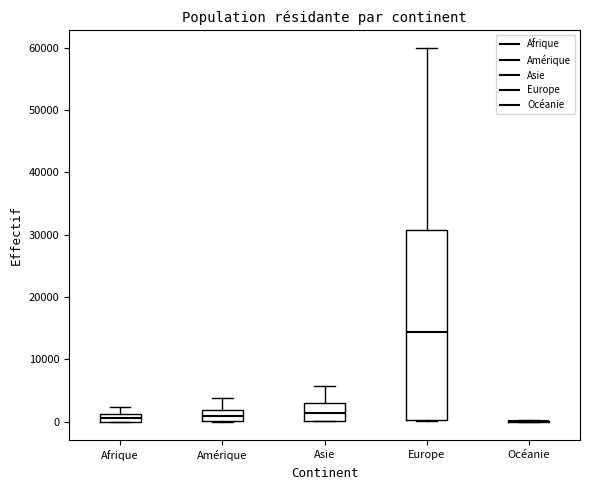

Which box is the tallest, from its lower edge to its upper edge?

Europe